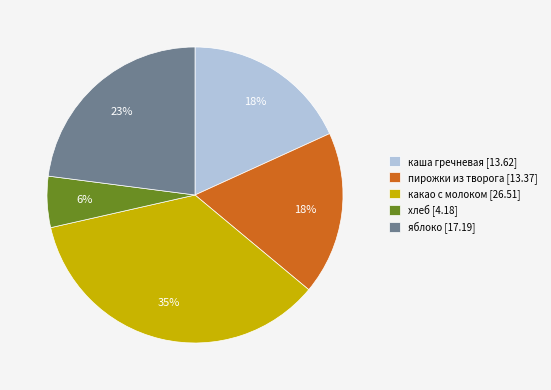

Which category has the biggest portion of the pie?

какао с молоком